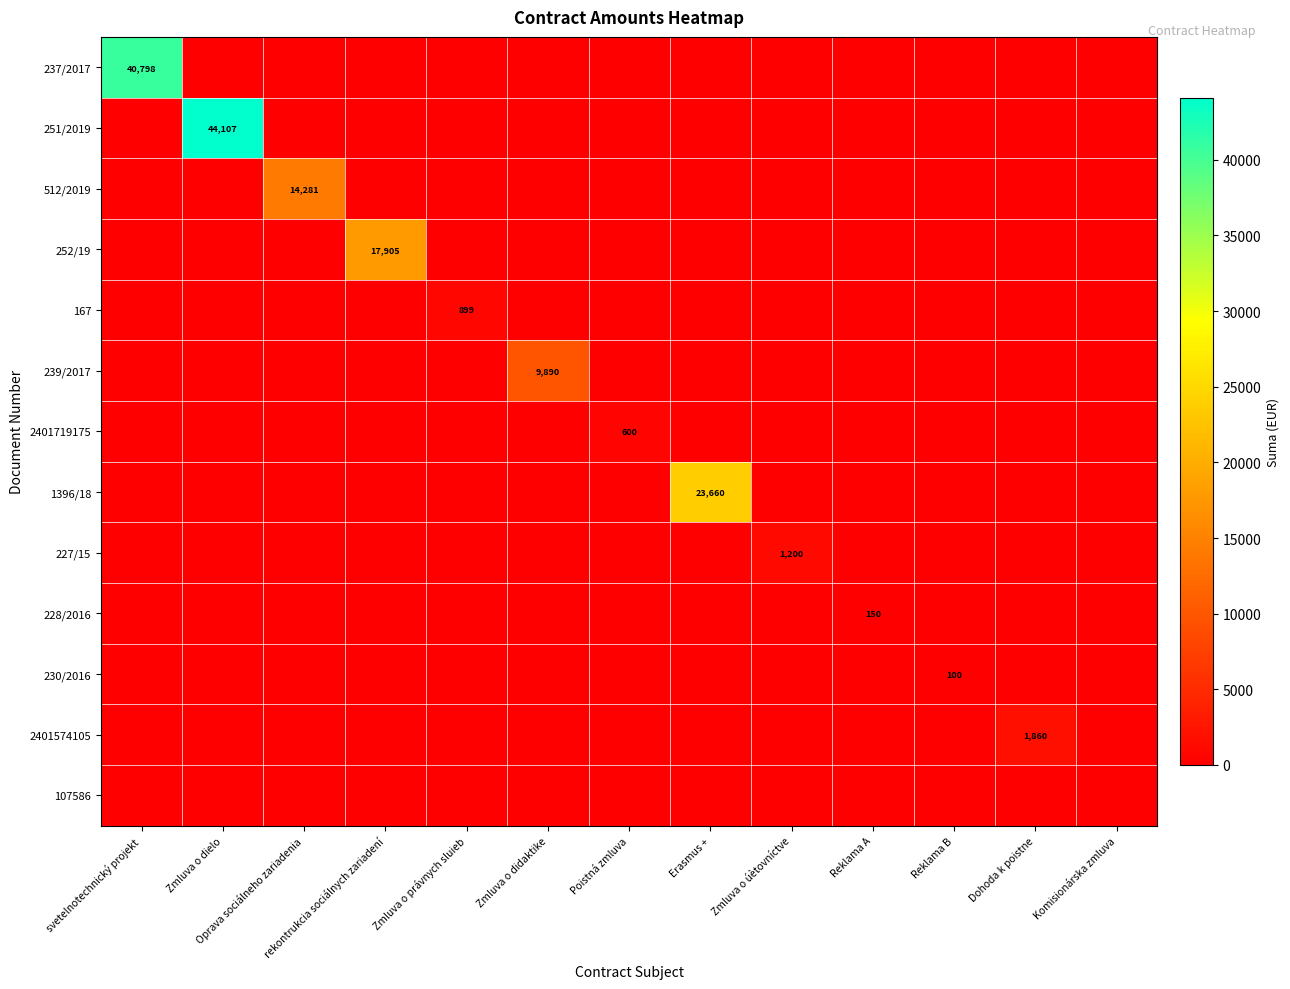

At how many categories does at least one series exceed 11250?

5